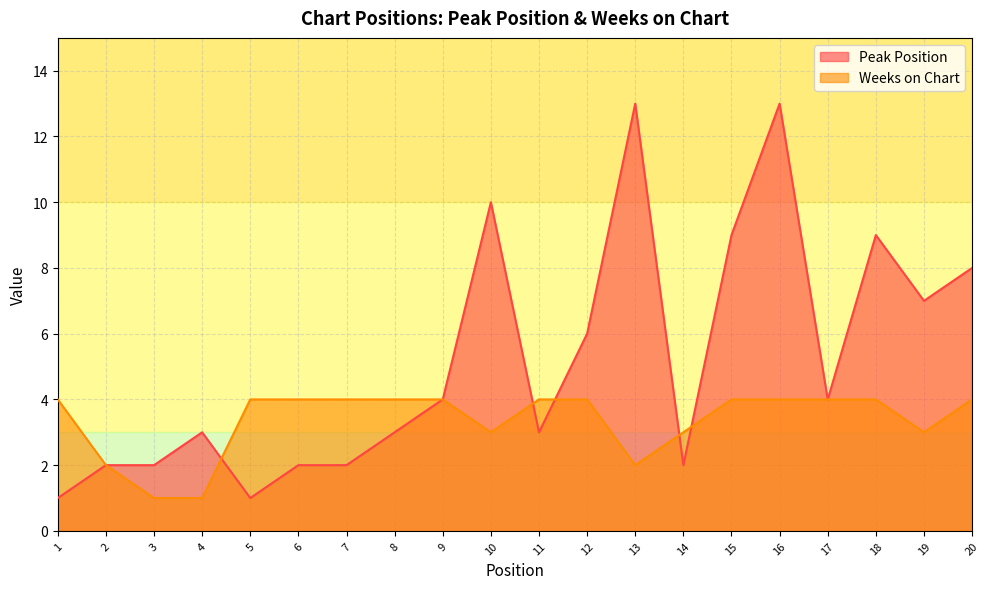

How many values in the Peak Position series exceed 4?

8